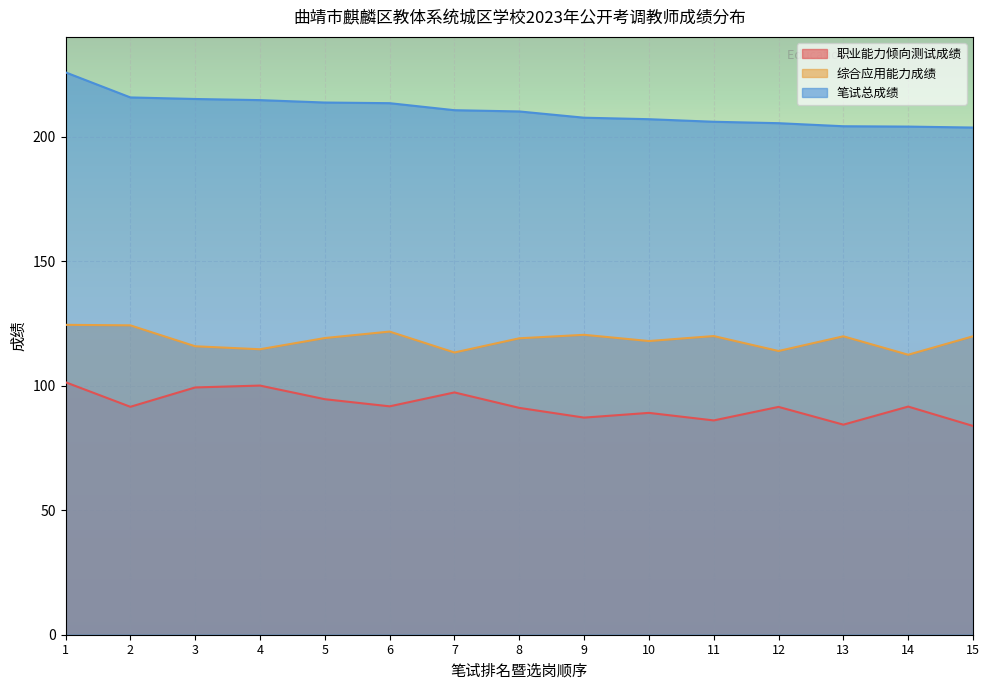

Does the chart display data point markers on the line(s)?

No